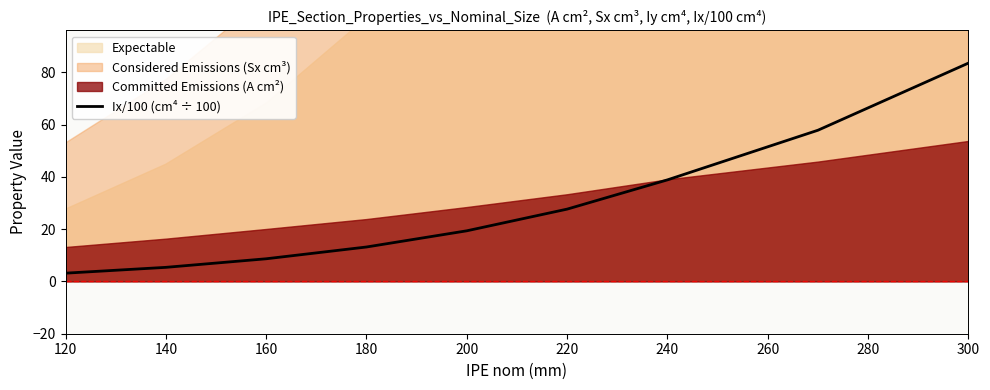

Approximately how many times larger is the value at 220 compared to 240?

0.7